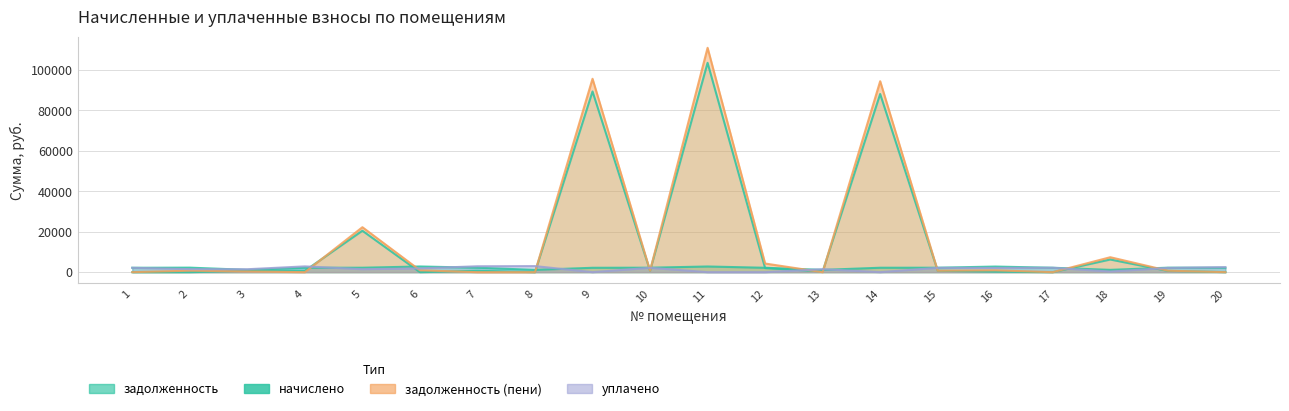

Which series has the largest range (max minus min)?

задолженность_пени (col_6)